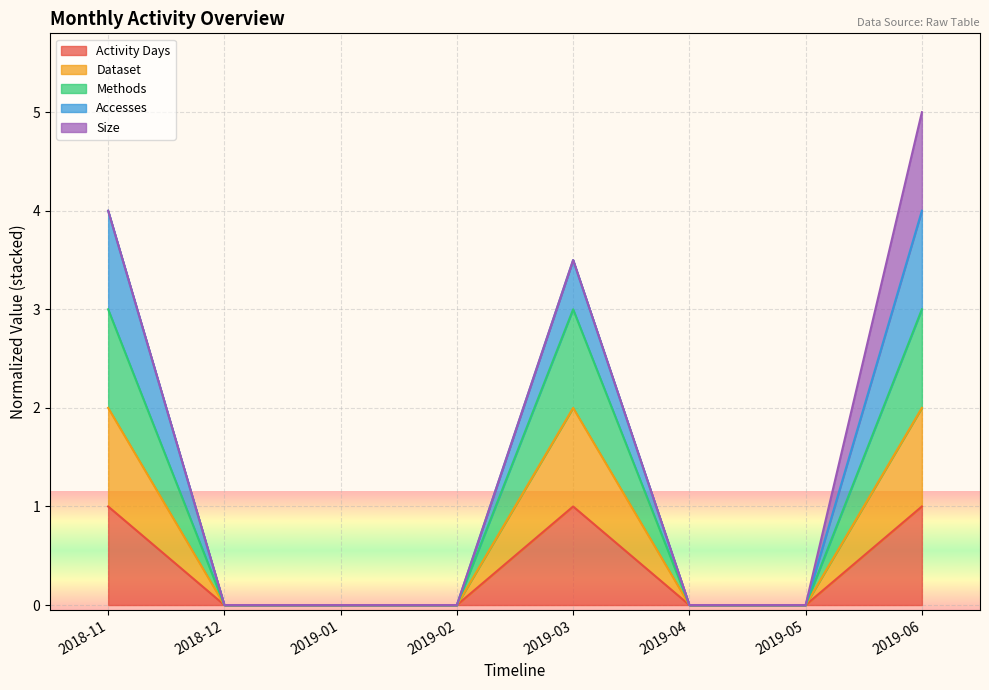

List the labels in order of Methods value, smallest first.

2018-12, 2019-01, 2019-02, 2019-04, 2019-05, 2018-11, 2019-03, 2019-06